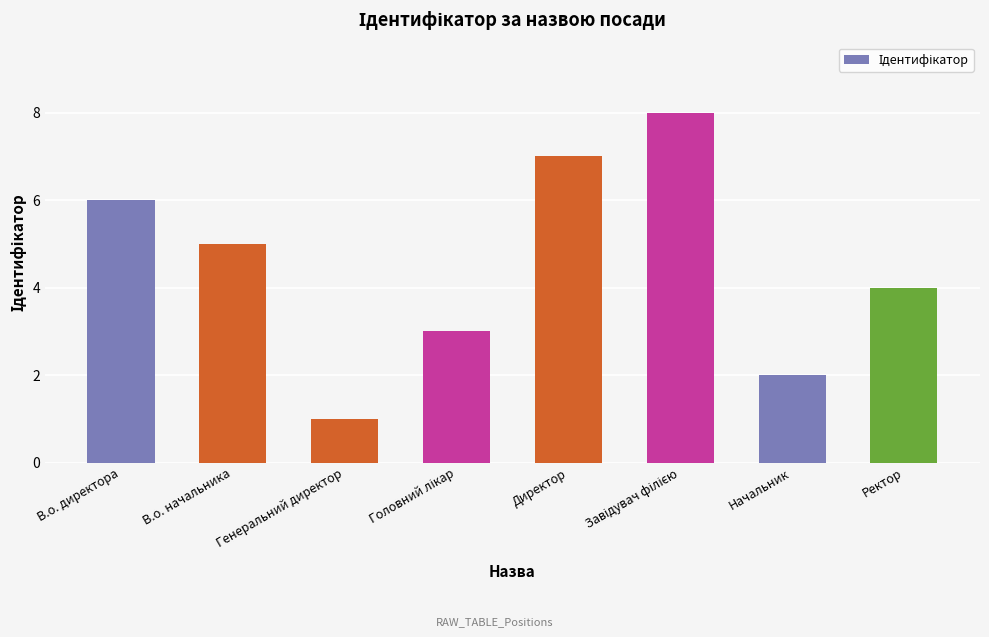

What is the maximum value shown in the chart?

8